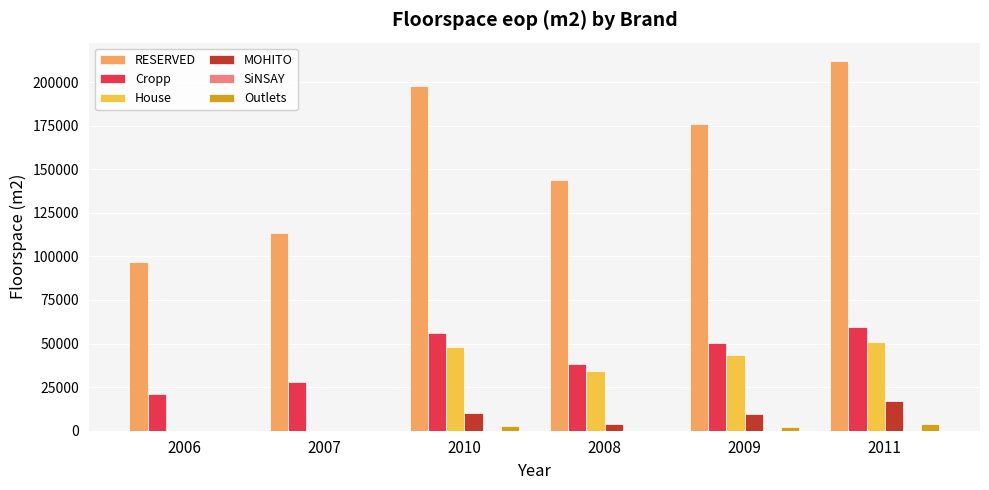

The value of RESERVED at 2008 is 143862. True or false?

True